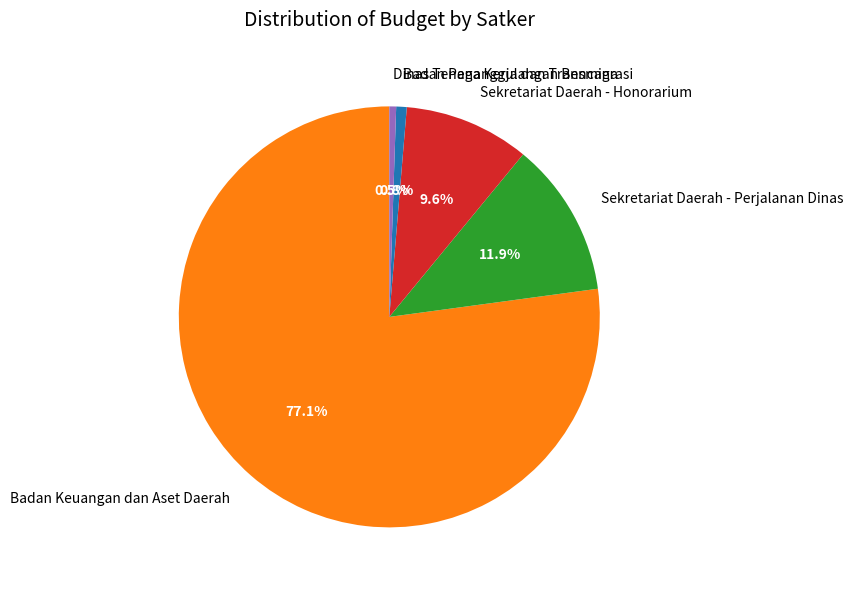

Is the sum of Dinas Tenaga Kerja dan Transmigrasi and Badan Keuangan dan Aset Daerah greater than half?

Yes